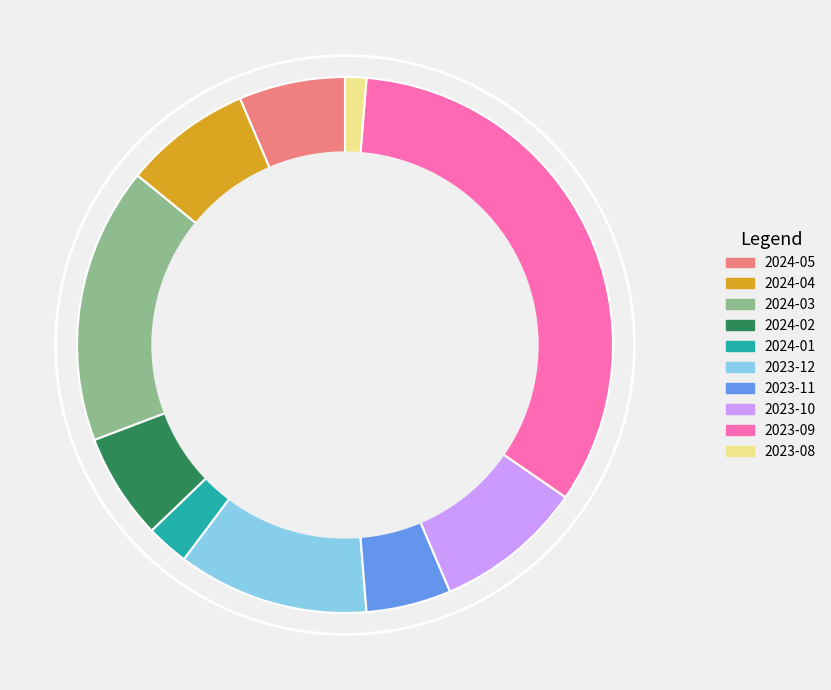

Is there a majority slice in this chart?

No